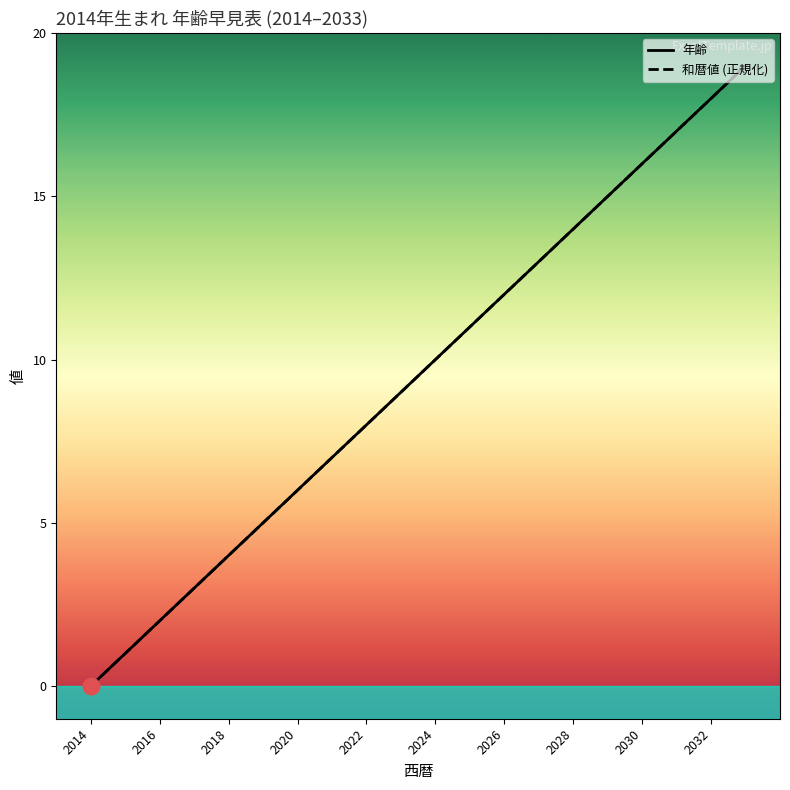

What is the value of the 和暦値 (正規化) point at the 18th from the left?

17.0